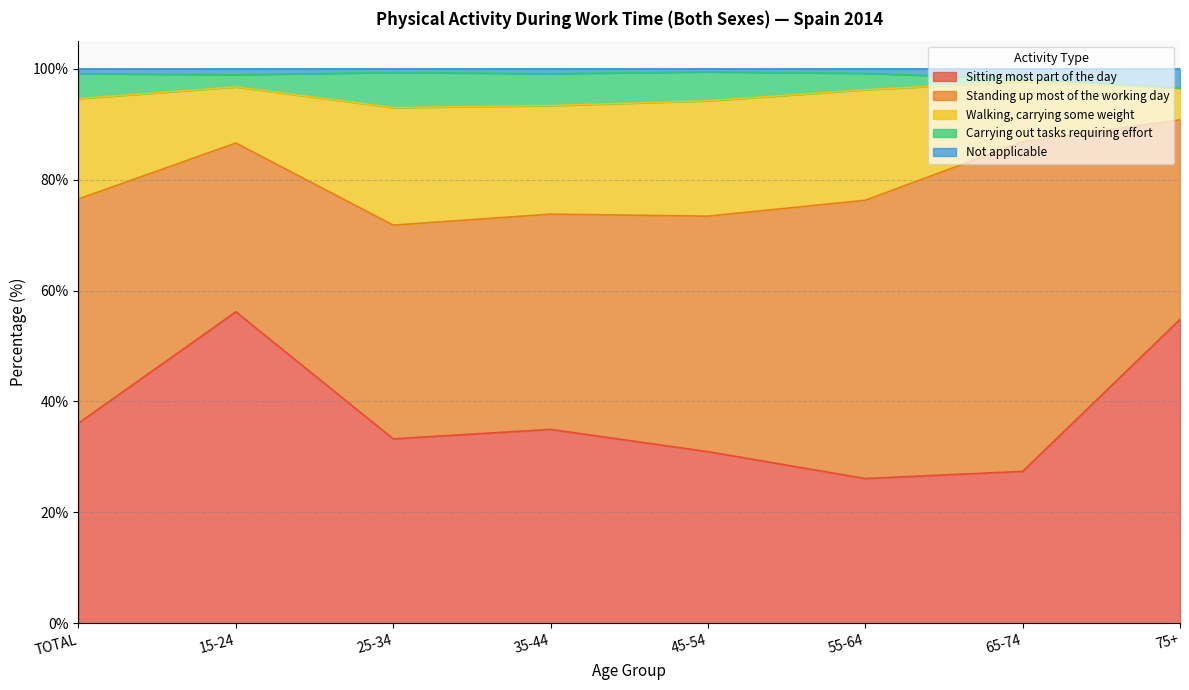

How many data points does each series have?

8